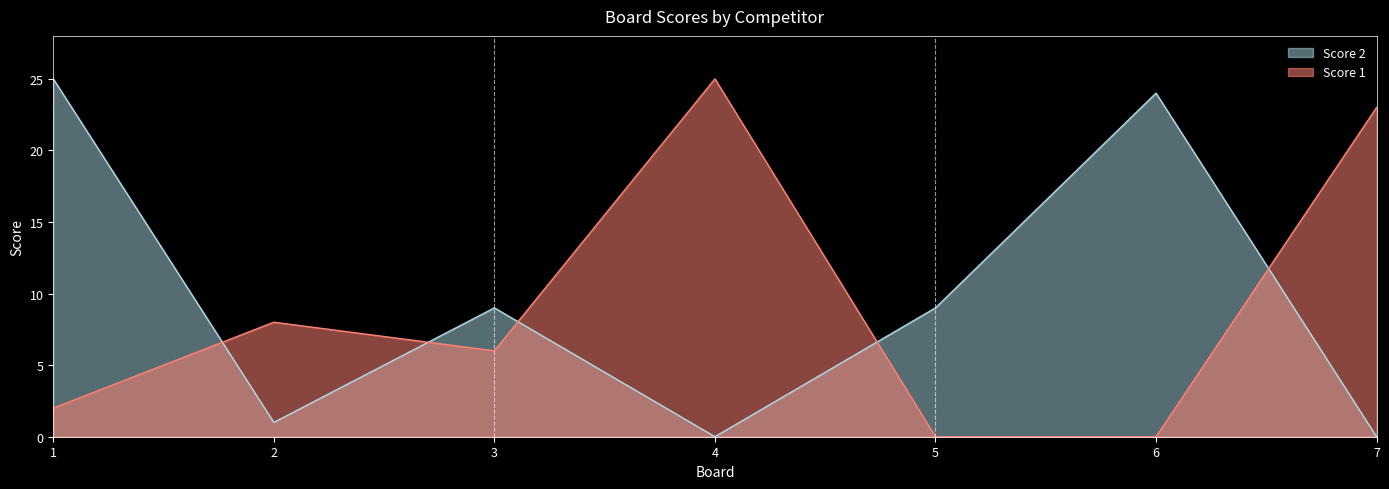

Between 4 and 7, which series saw the biggest shift?

Score 1